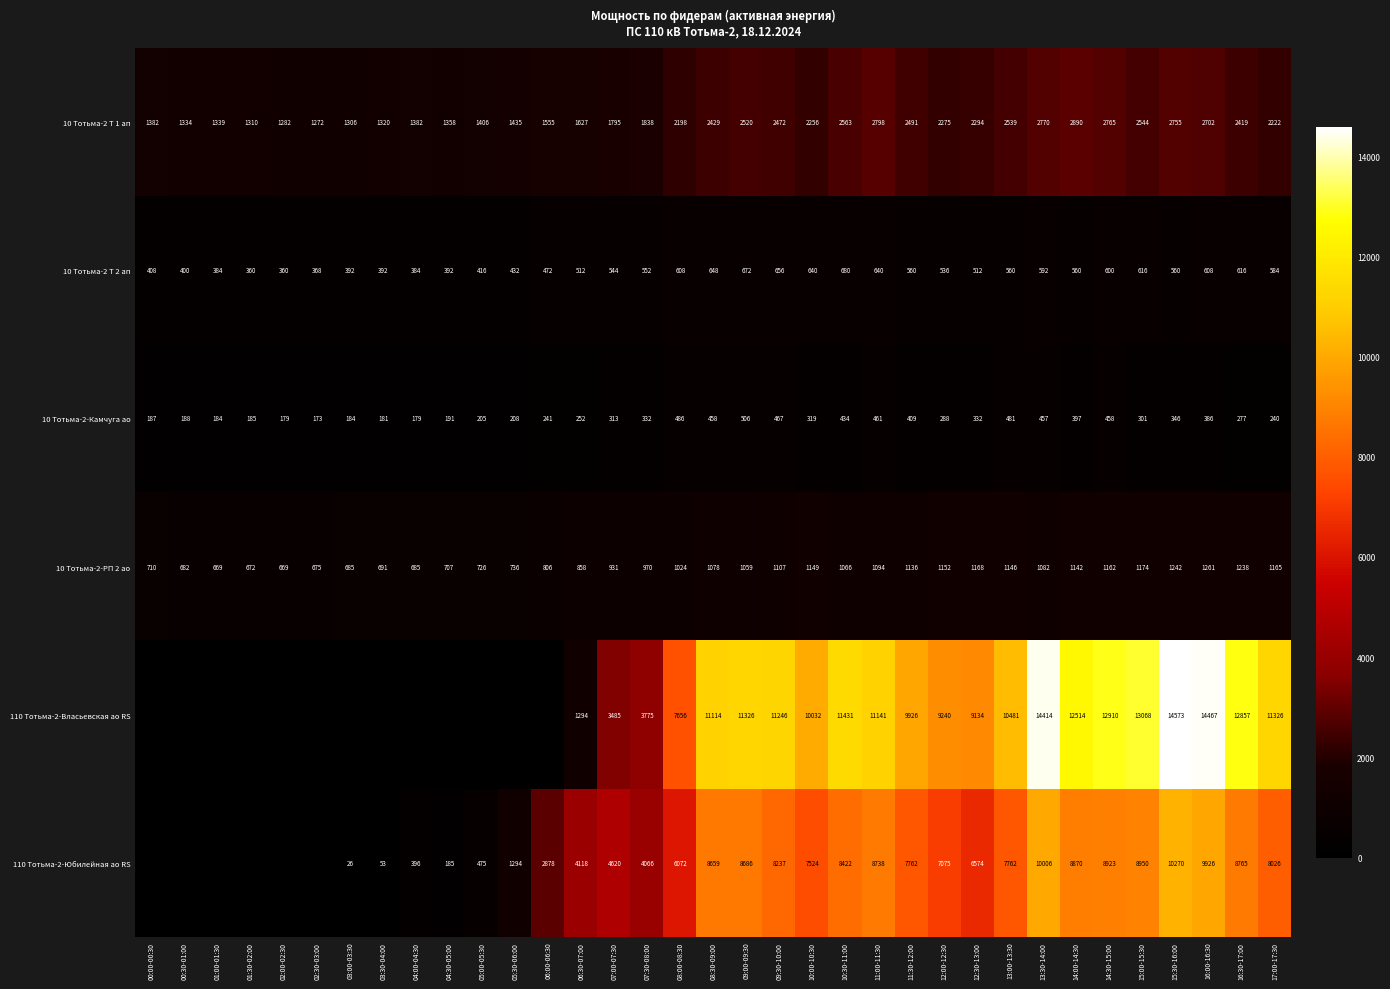

What is the highest value of the 10 Тотьма-2 Т 1 ап series?

2890